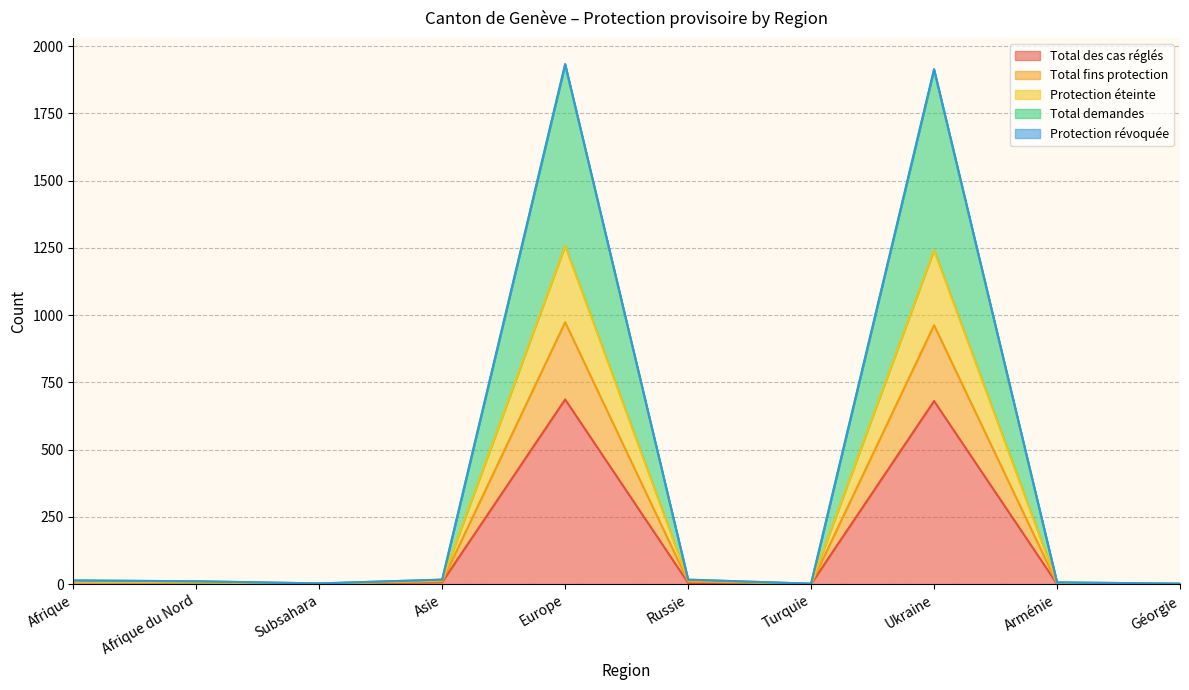

What is the highest value of the Total des cas réglés series?

687